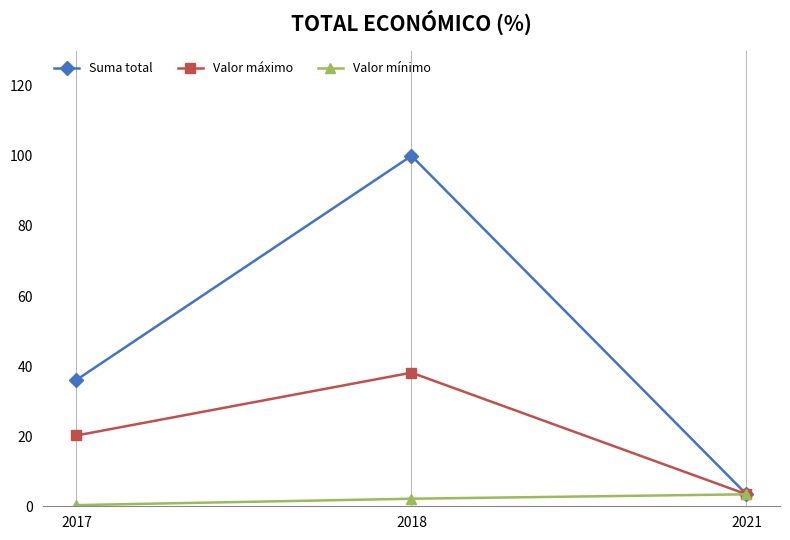

Is this an area chart (filled region under the line)?

No